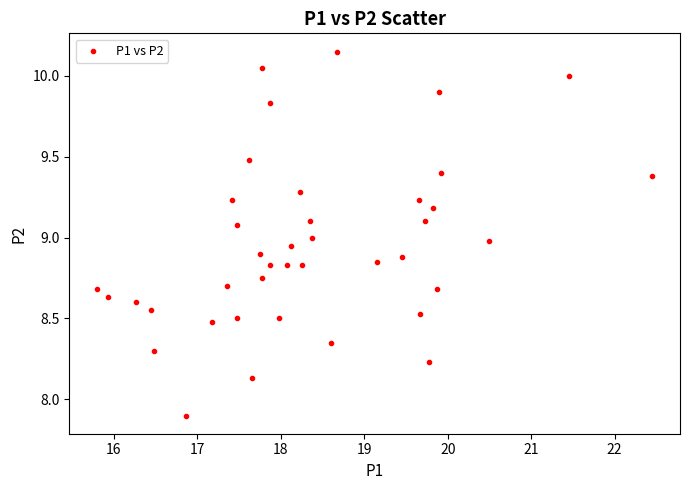

What is the range of X values (max minus min)?

6.6